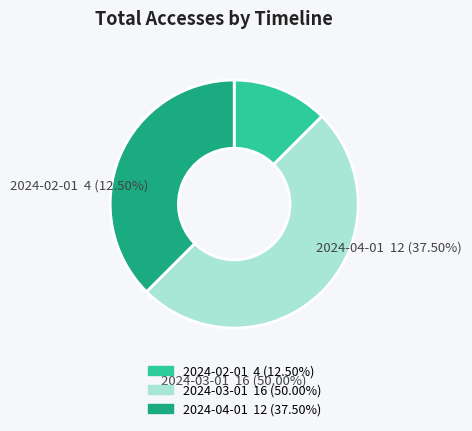

Is the sum of 2024-04-01 and 2024-03-01 greater than half?

Yes